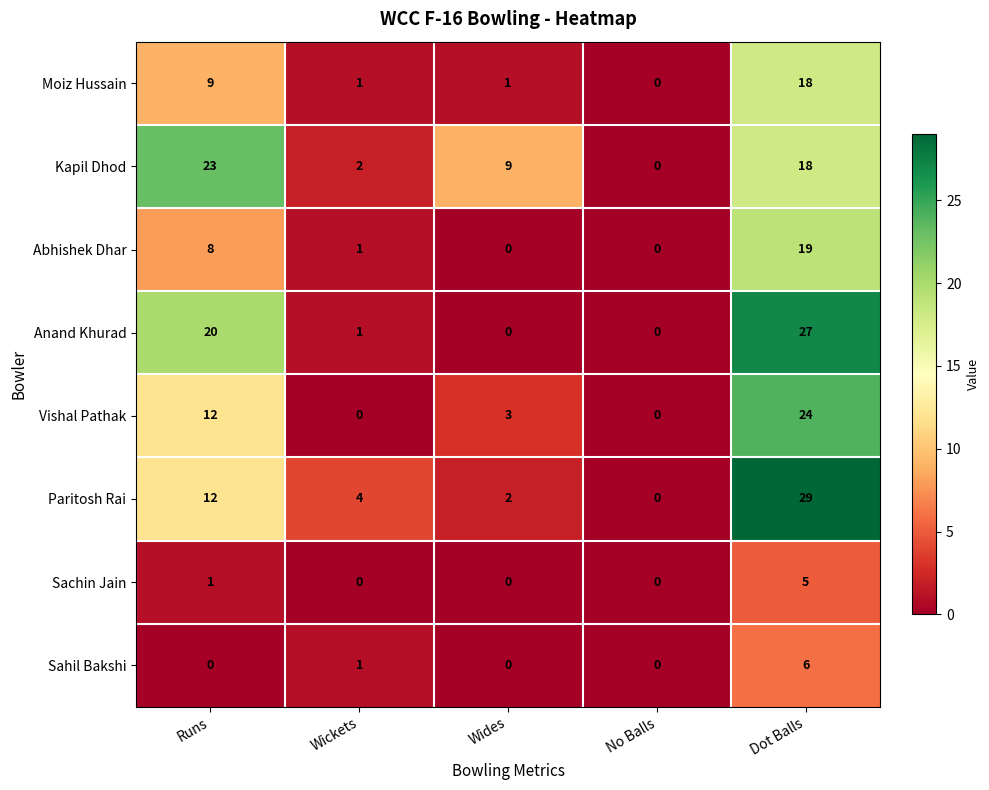

At which label is Kapil Dhod closest to 11?

Wides